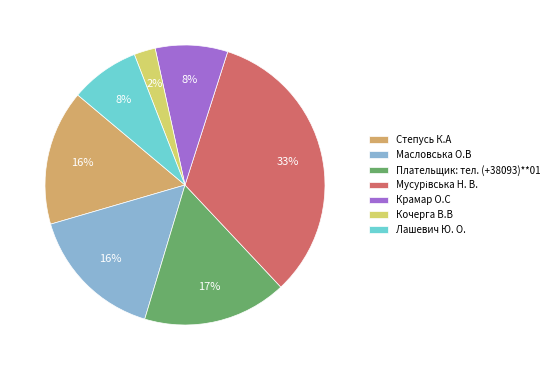

To the nearest percent, what portion does Плательщик: тел. (+38093)**01 represent?

17%